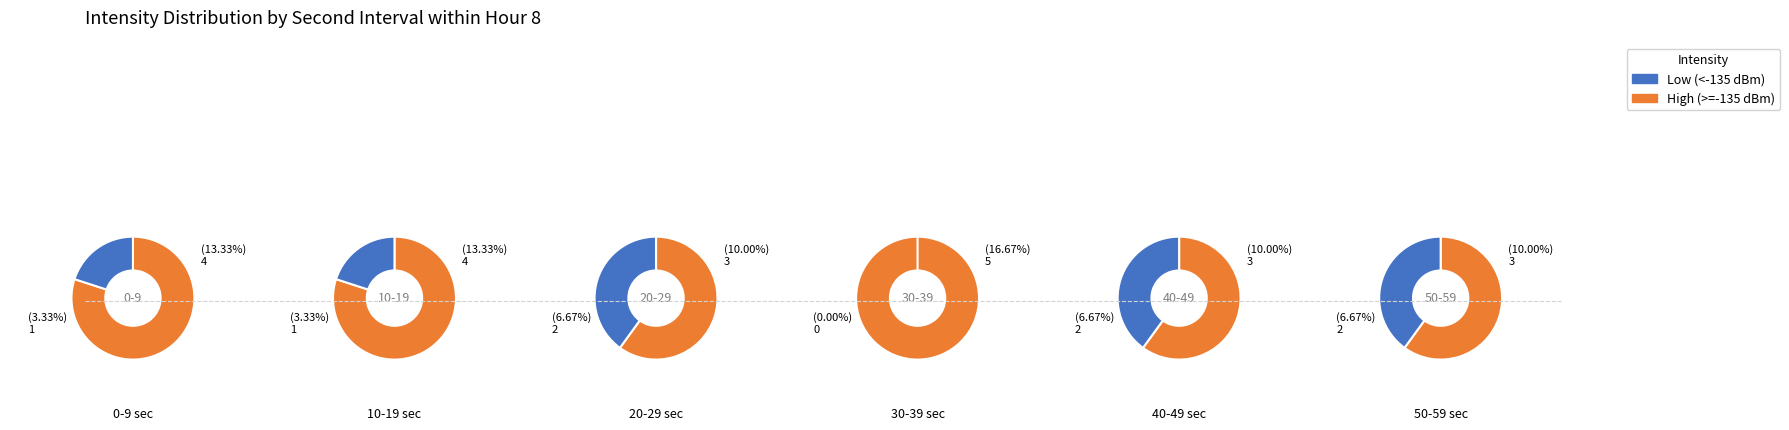

Rank the series by their average value, from highest to lowest.

High Intensity (>=-135 dBm), Low Intensity (<-135 dBm)